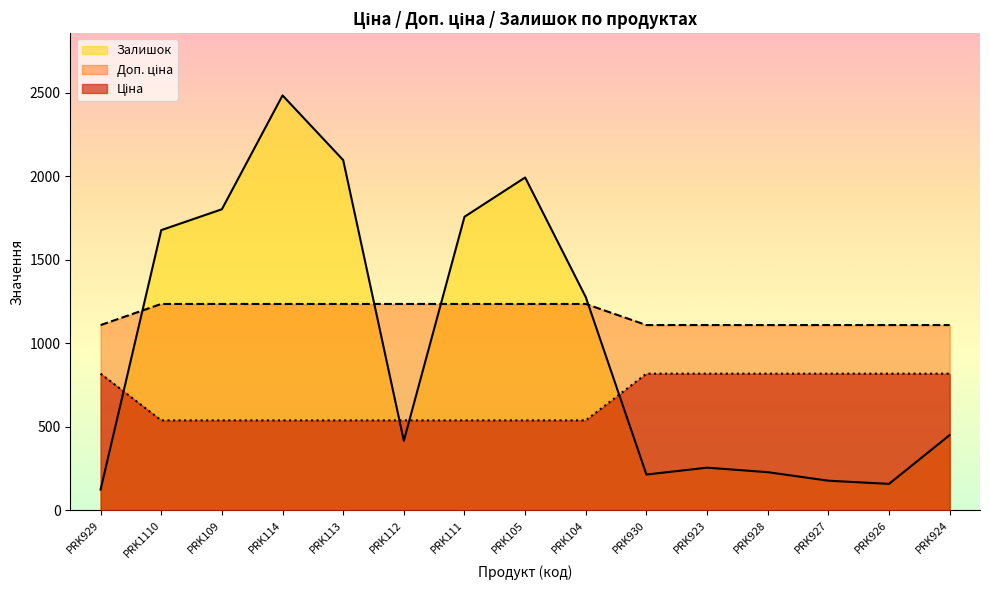

The Залишок series shows 125.0 at PRK929. True or false?

True